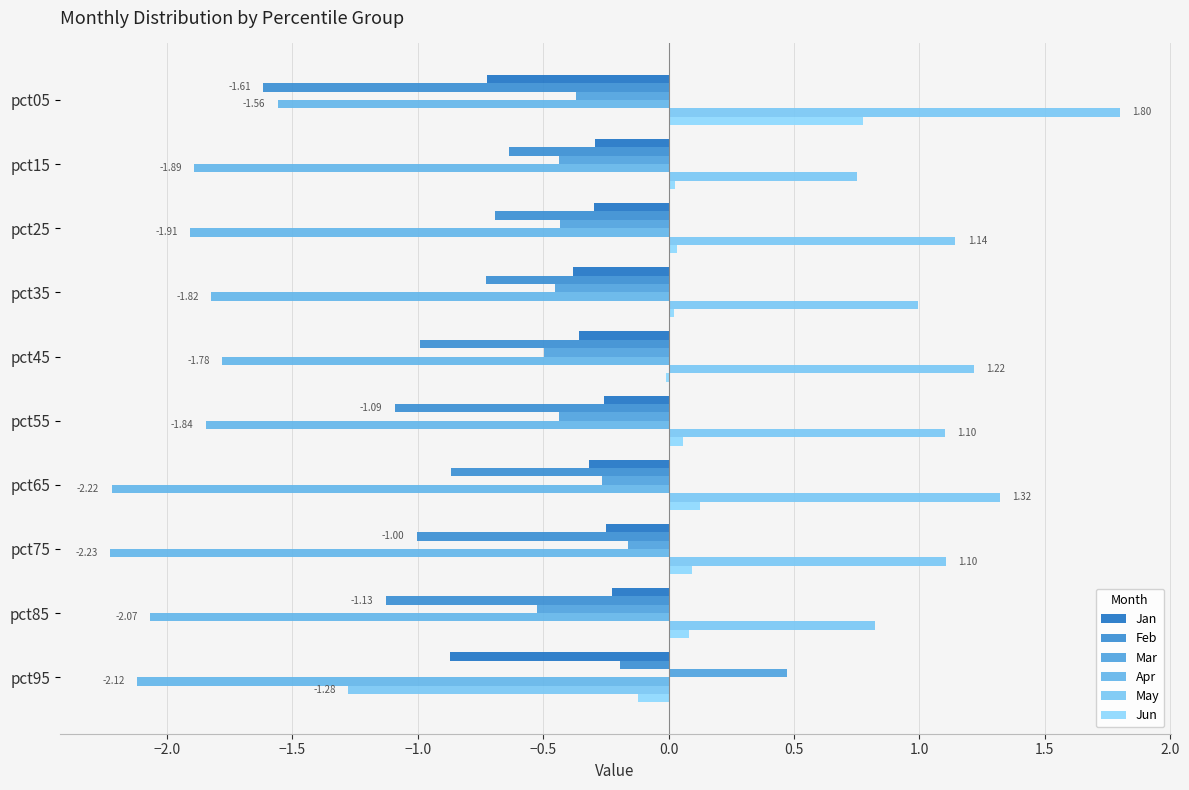

At how many categories does at least one series exceed 1?

6